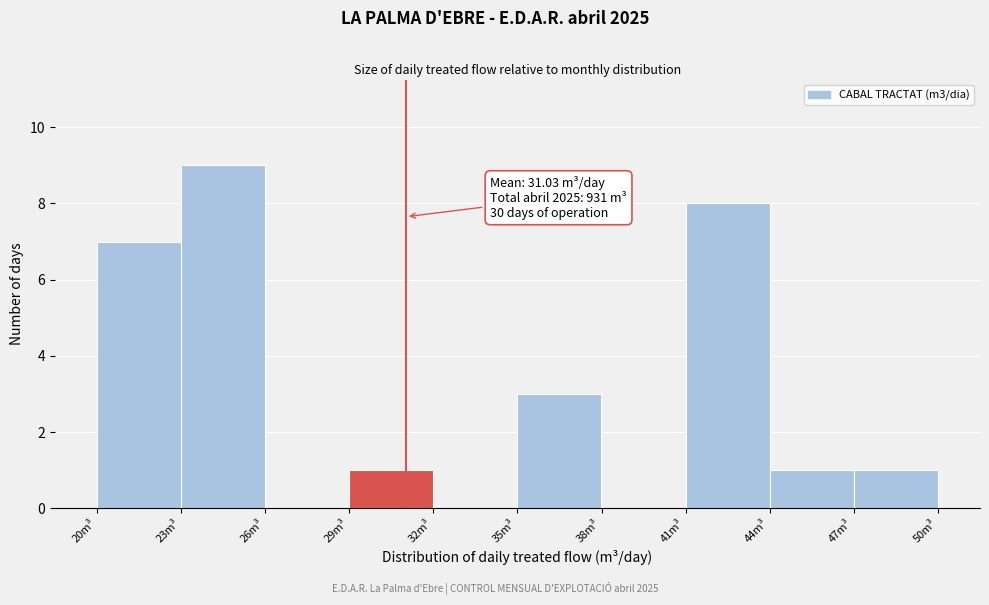

Which range on the x-axis has the tallest bar?

23 to 26